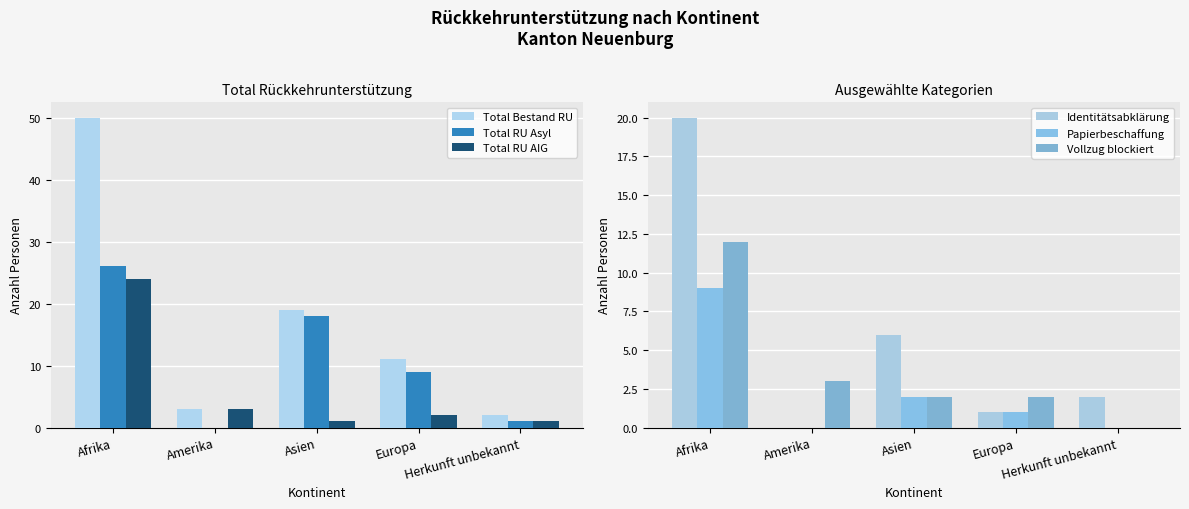

Reading left to right, transcribe all the data shown in this chart.

Total RU: 50	3	19	11	2
Total RU Asyl: 26	0	18	9	1
Total RU AIG: 24	3	1	2	1
Identitaetsabklaerung: 20	0	6	1	2
Papierbe schaffung: 9	0	2	1	0
Vollzug blockiert: 12	3	2	2	0